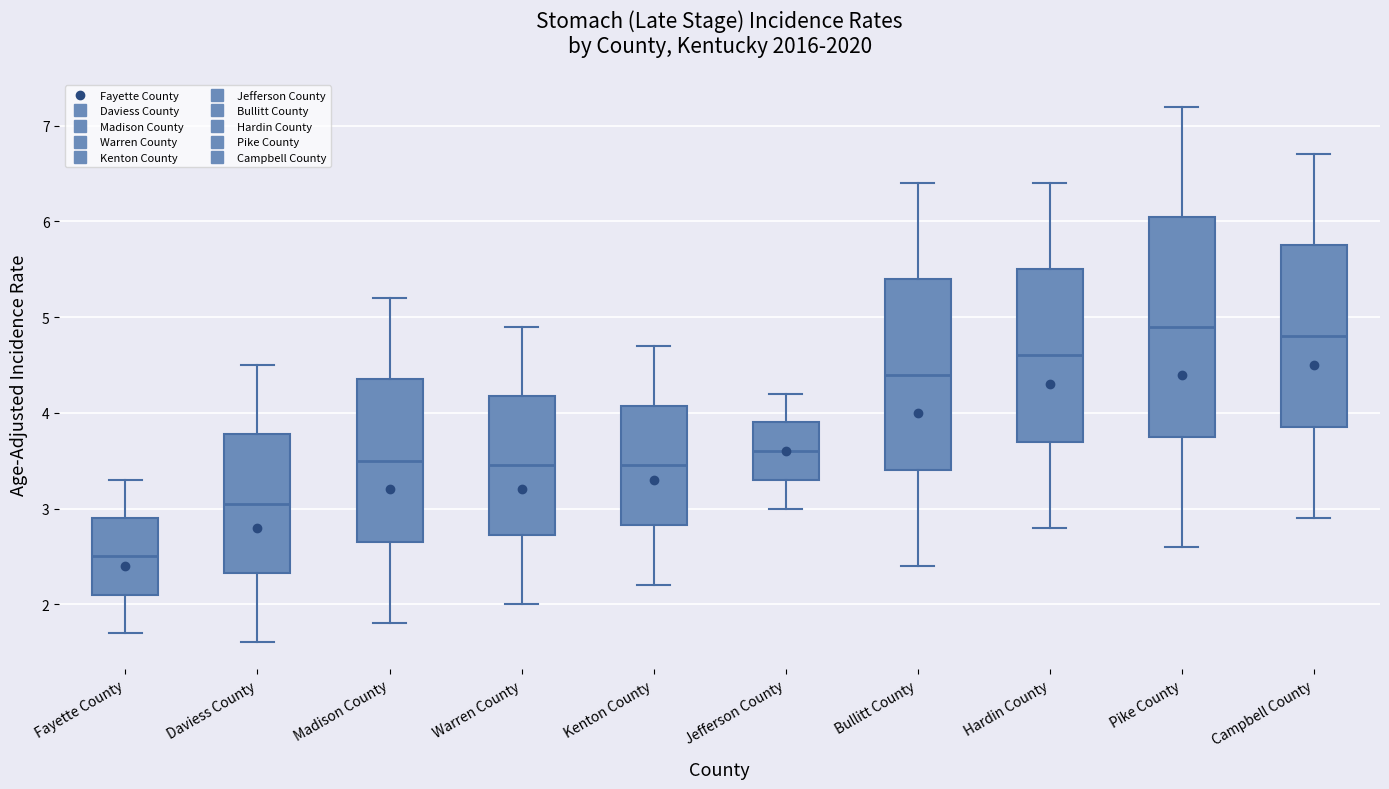

Where does the median line of the box for Madison County sit on the y-axis? The values are not printed on the chart, so give them approximately, as read against the axis.

3.5